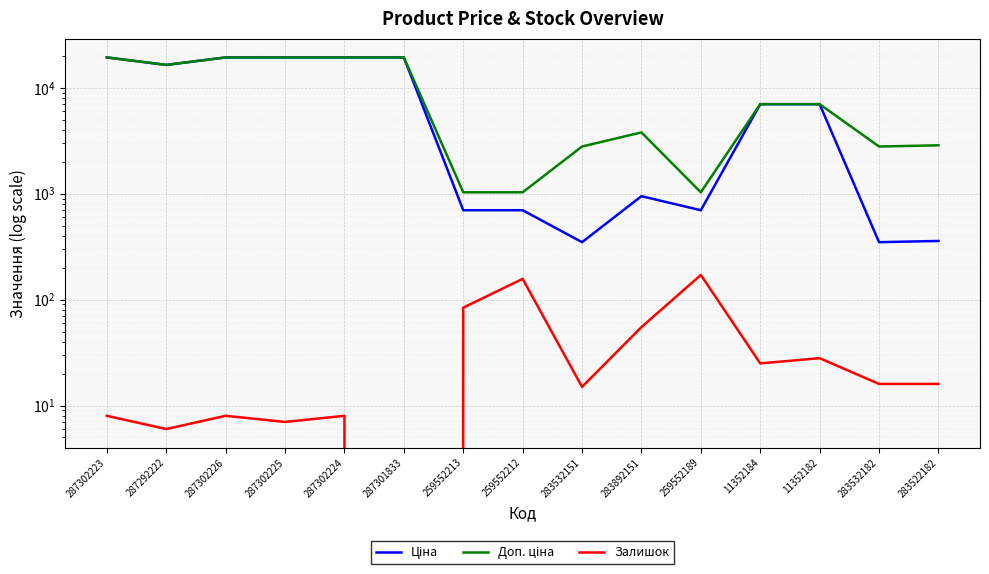

True or false: Залишок and Ціна intersect in this chart.

False